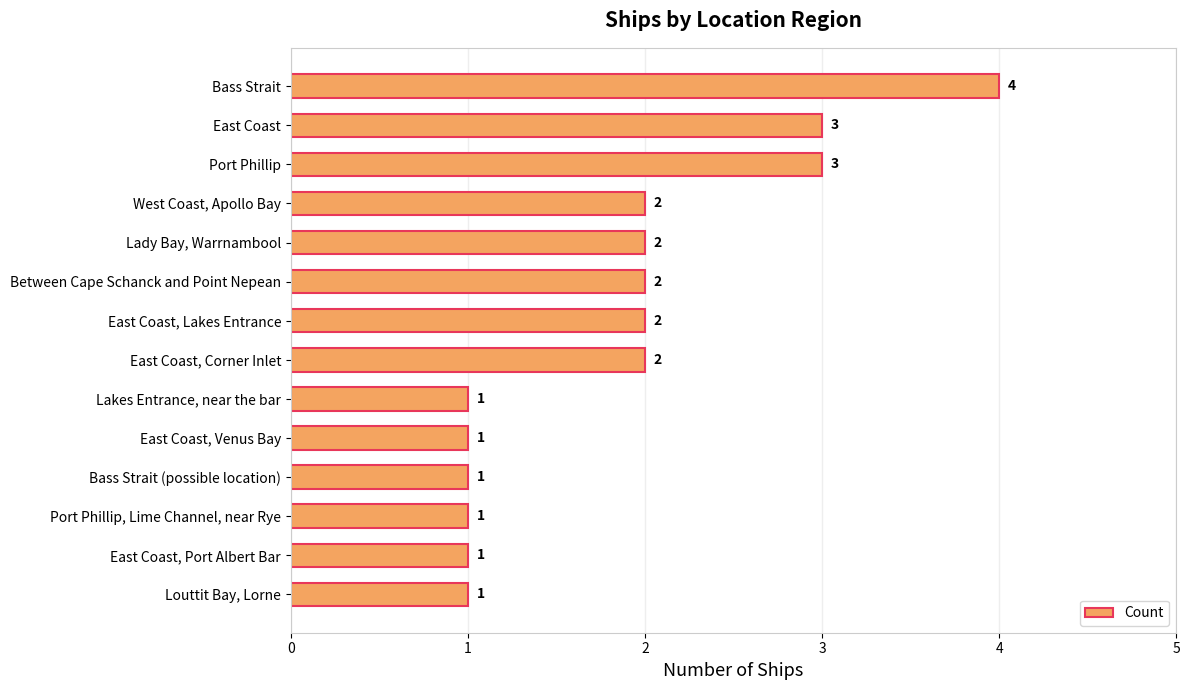

True or false: the data shows 4 at Between Cape Schanck and Point Nepean.

False